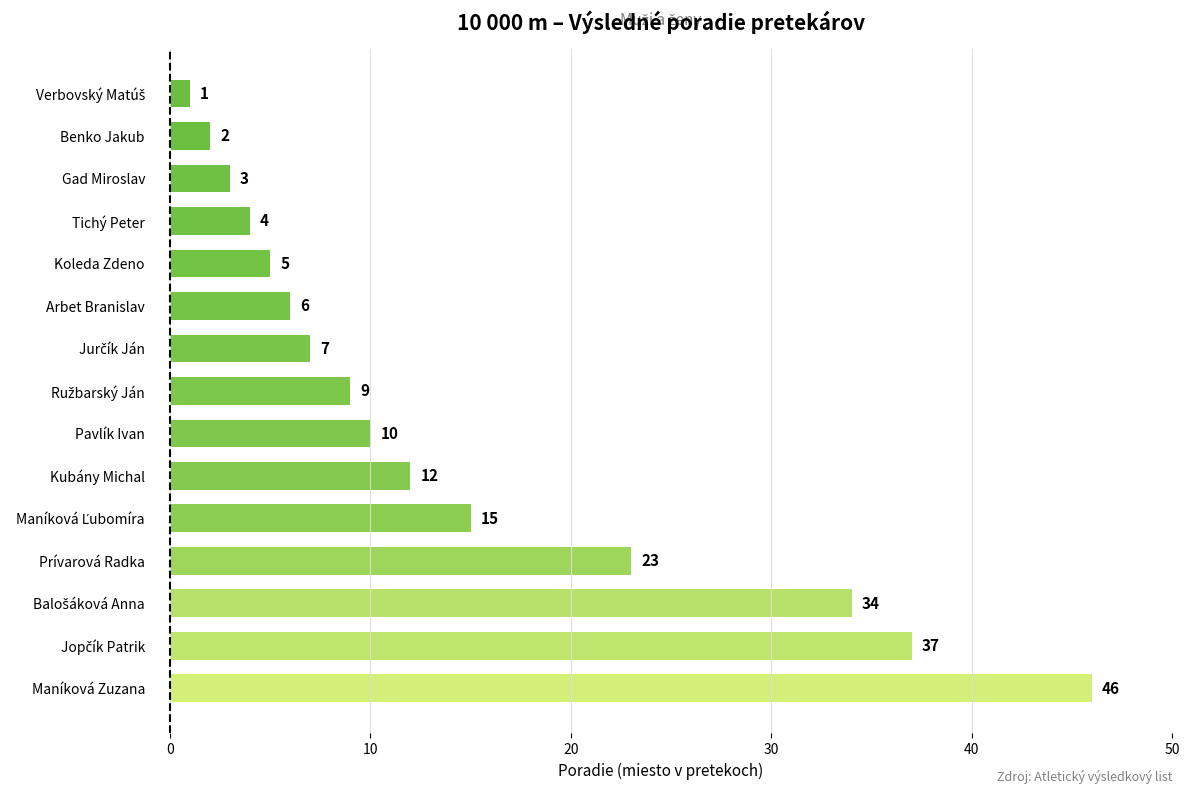

The value at Kubány Michal is 8. True or false?

False